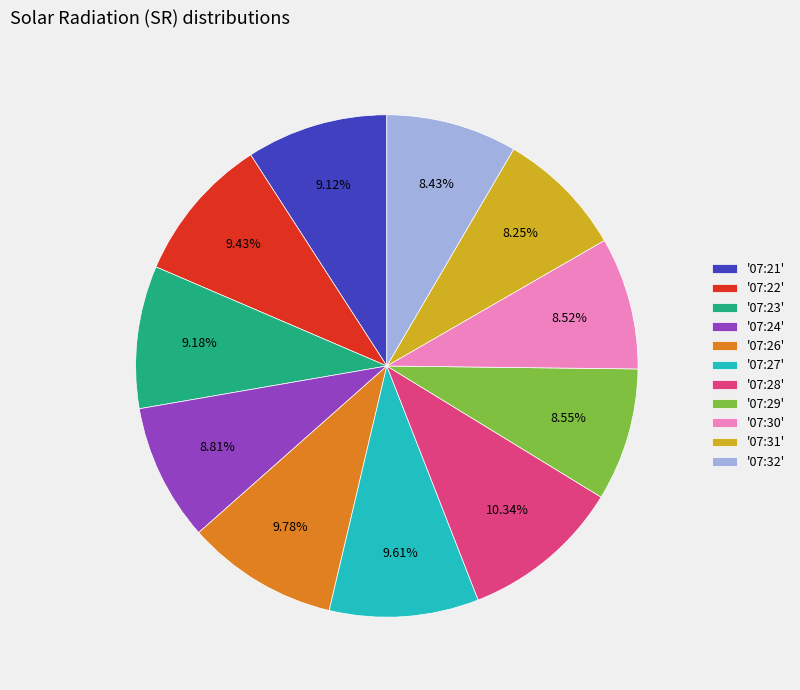

Combined, do '07:27' and '07:30' account for over 50%?

No